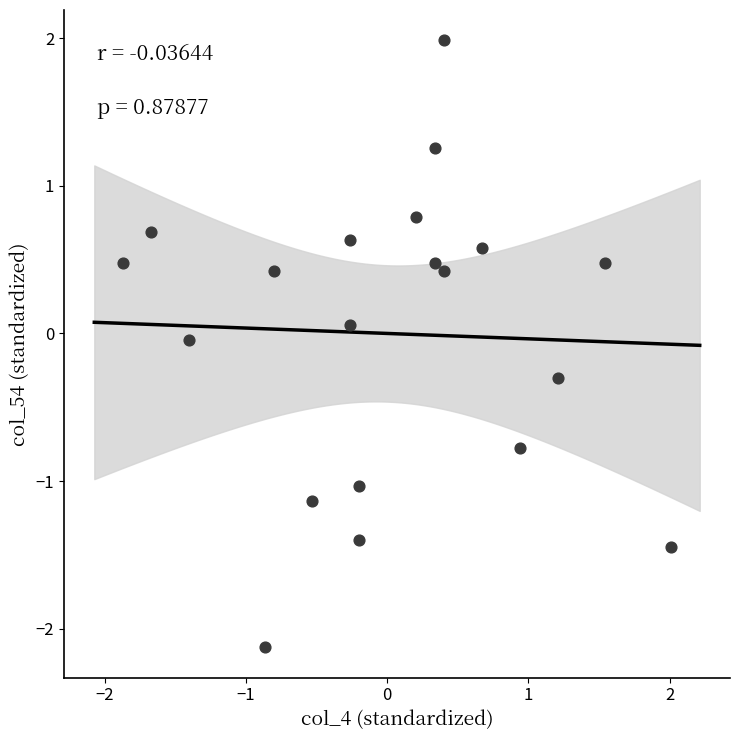

What is the range of Y values (max minus min)?

4.1